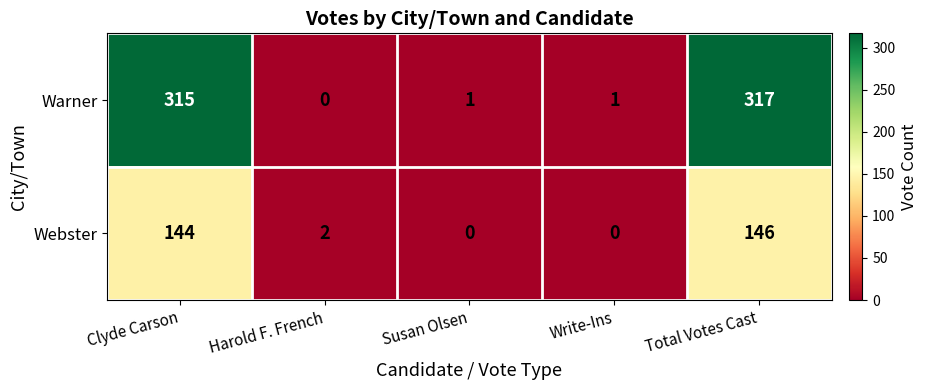

The value of Webster at Harold F. French is 2. True or false?

True